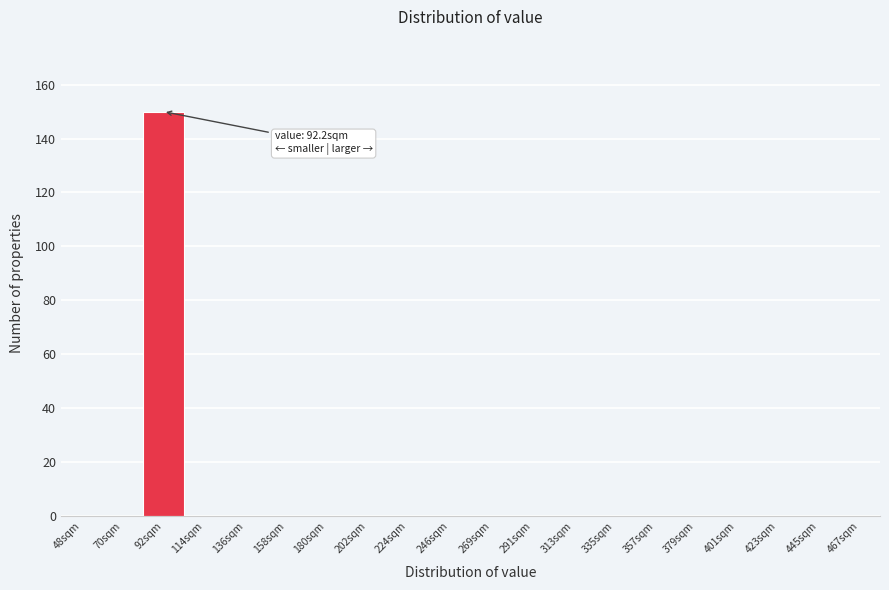

Reading right to left, what are all the values shown in this chart?

467sqm=0	445sqm=0	423sqm=0	401sqm=0	379sqm=0	357sqm=0	335sqm=0	313sqm=0	291sqm=0	269sqm=0	246sqm=0	224sqm=0	202sqm=0	180sqm=0	158sqm=0	136sqm=0	114sqm=0	92sqm=150	70sqm=0	48sqm=0